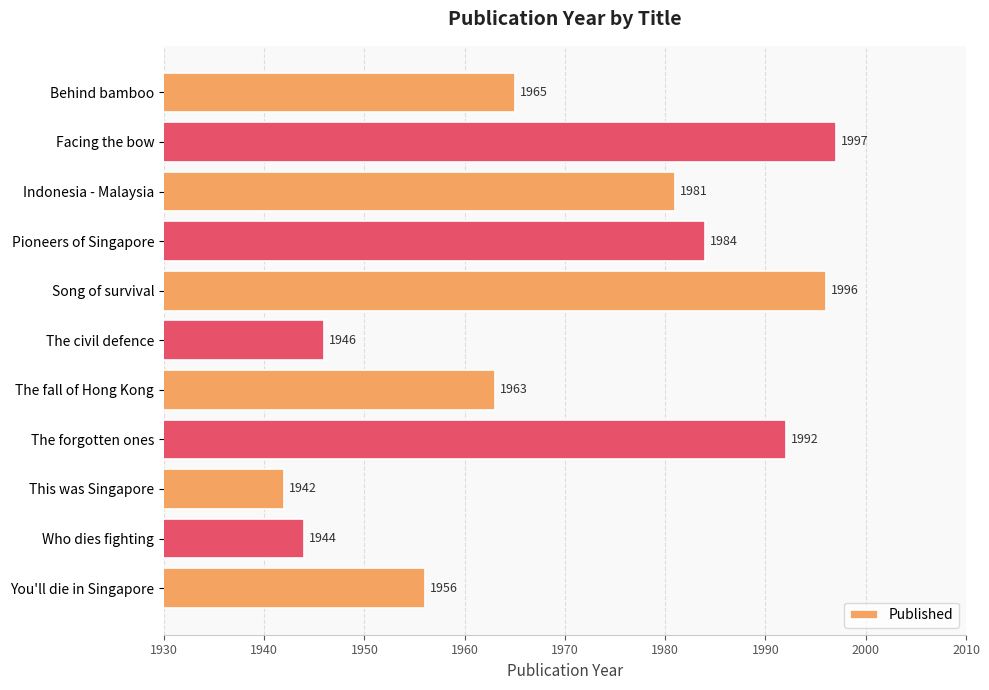

What is the label of the 6th bar from the bottom?

The civil defence